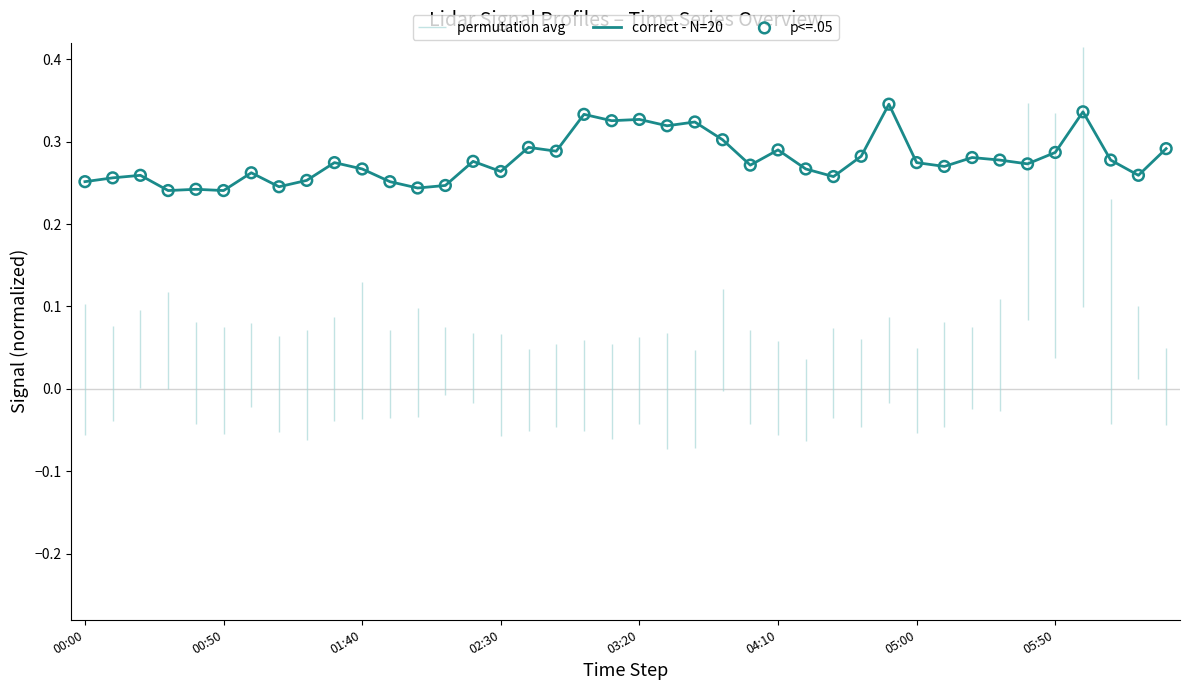

Which series has the largest total across all categories?

correct - N=20